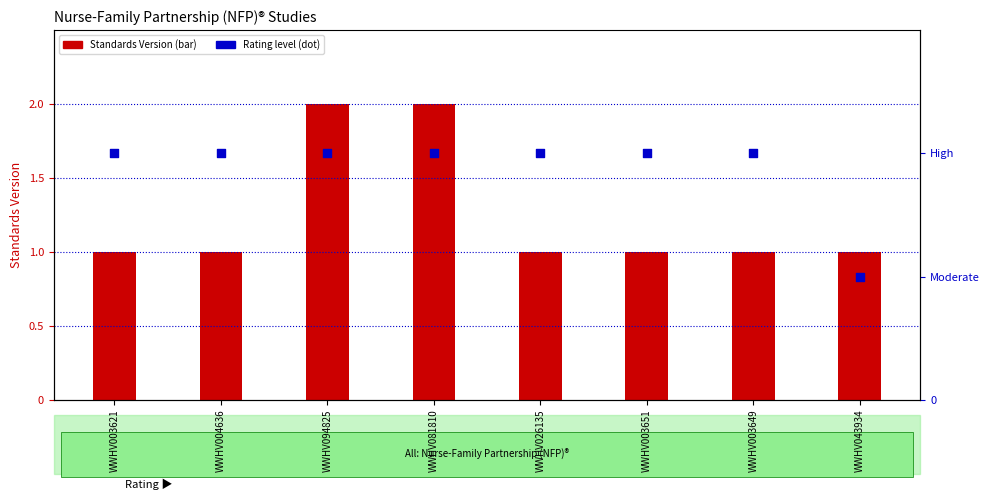

What is the ratio of the value at WWHV003649 to the value at WWHV003621?

1.0